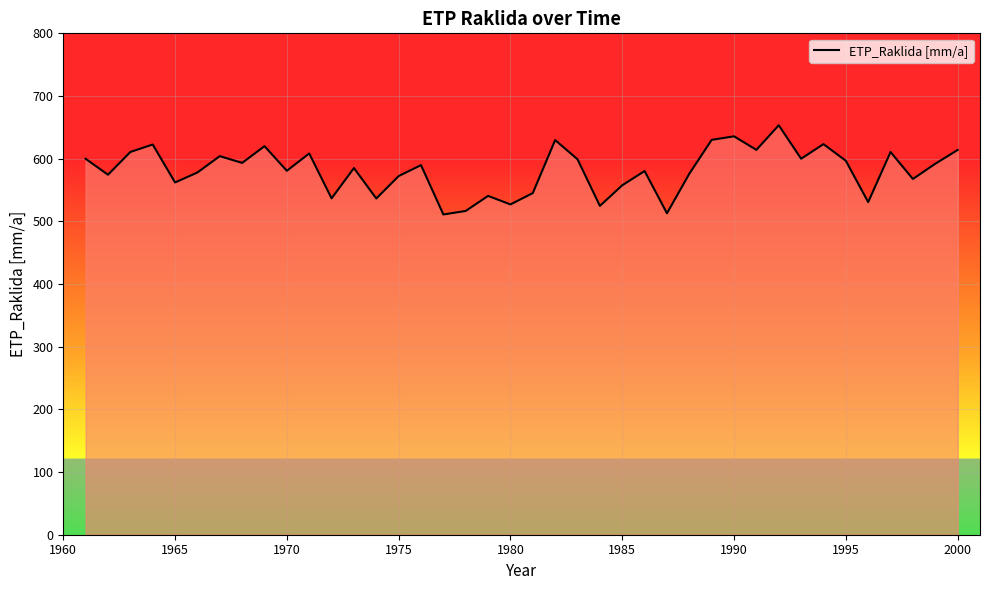

What is the maximum value shown in the chart?

653.3